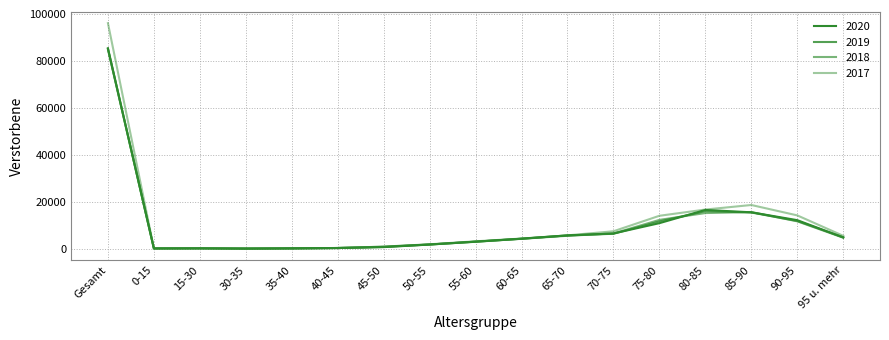

Does the chart display data point markers on the line(s)?

No